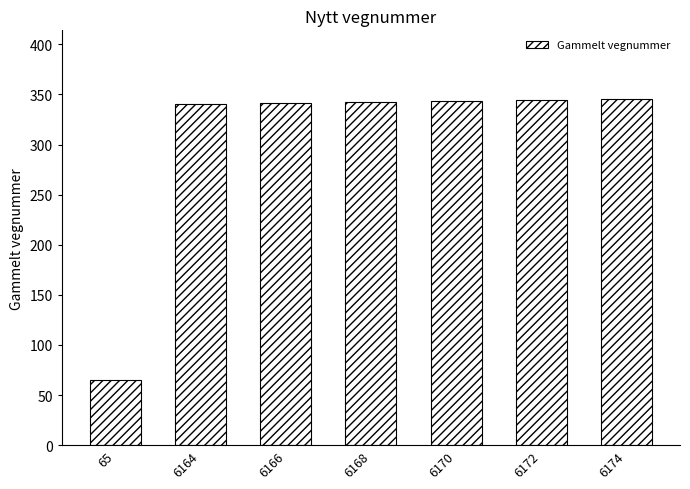

True or false: the data shows 340 at 6164.

True